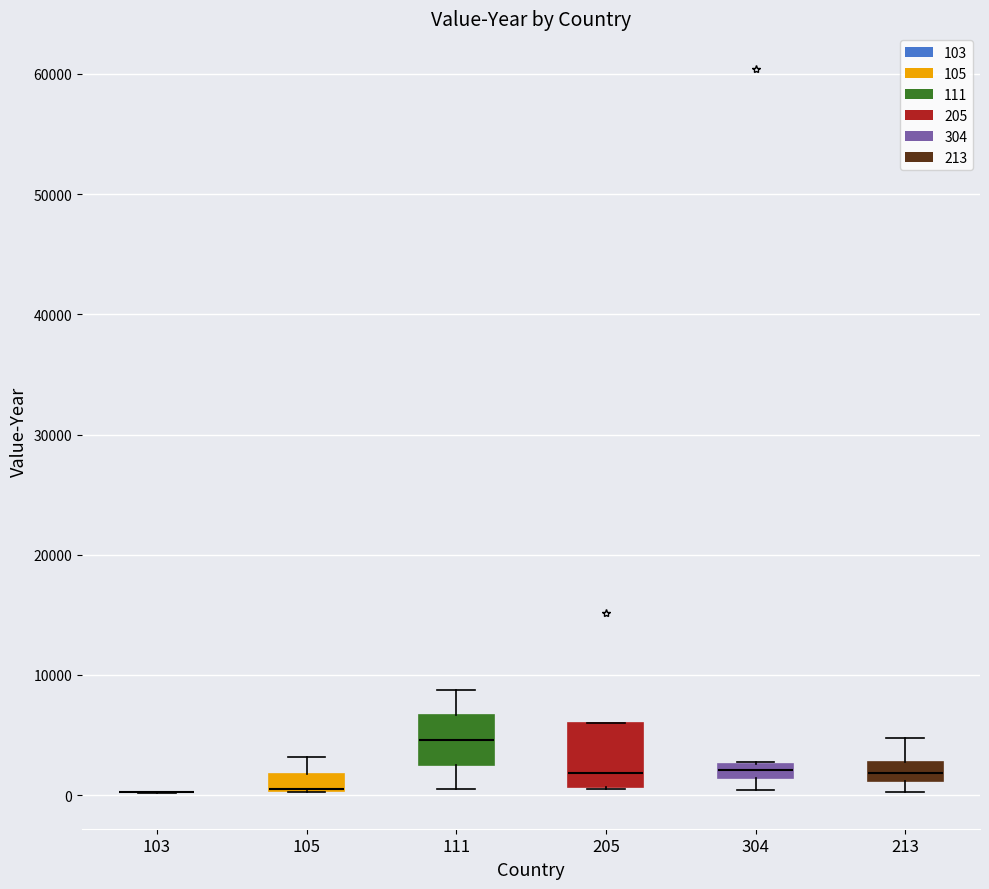

Which box is the tallest, from its lower edge to its upper edge?

205